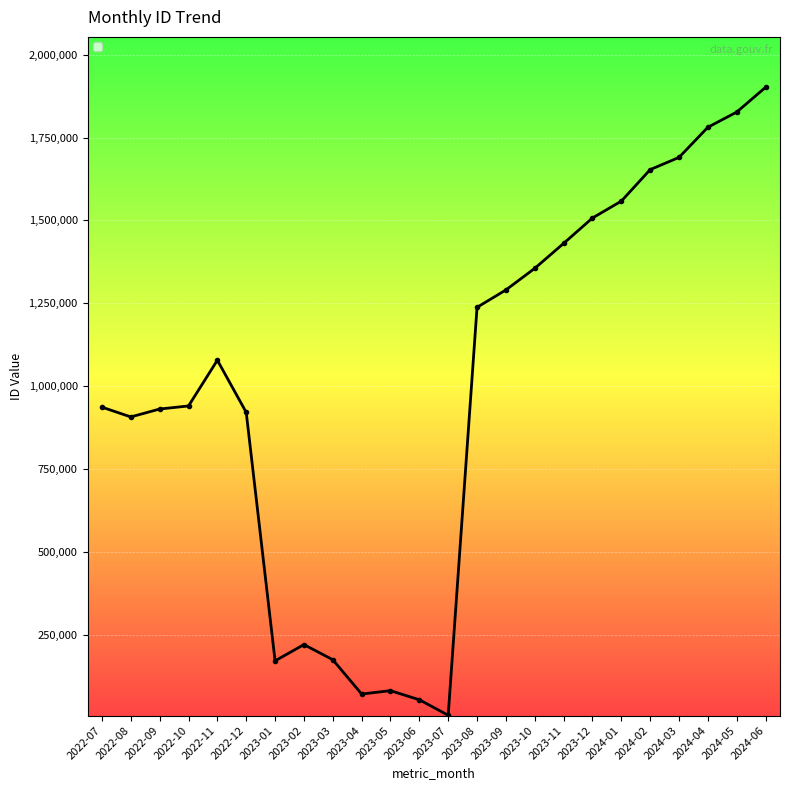

Which has a higher value, 2022-12 or 2023-12?

2023-12